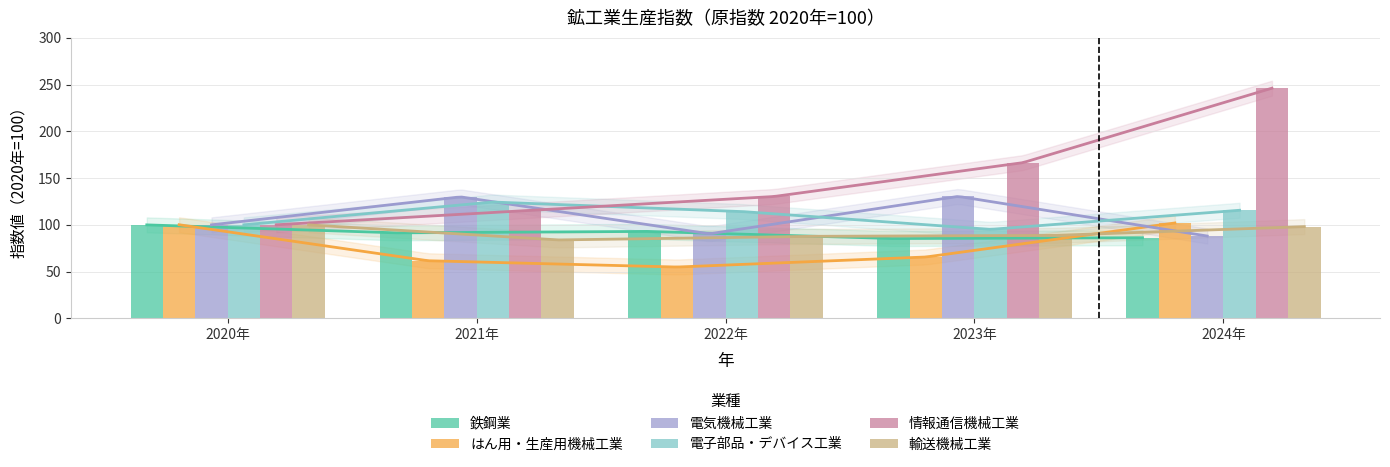

What position from the left is 2024年?

5